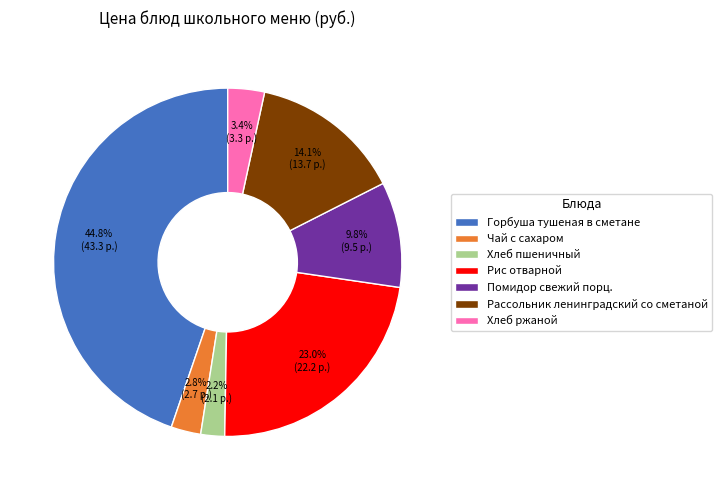

Is it true that Чай с сахаром is 3% of the pie?

True